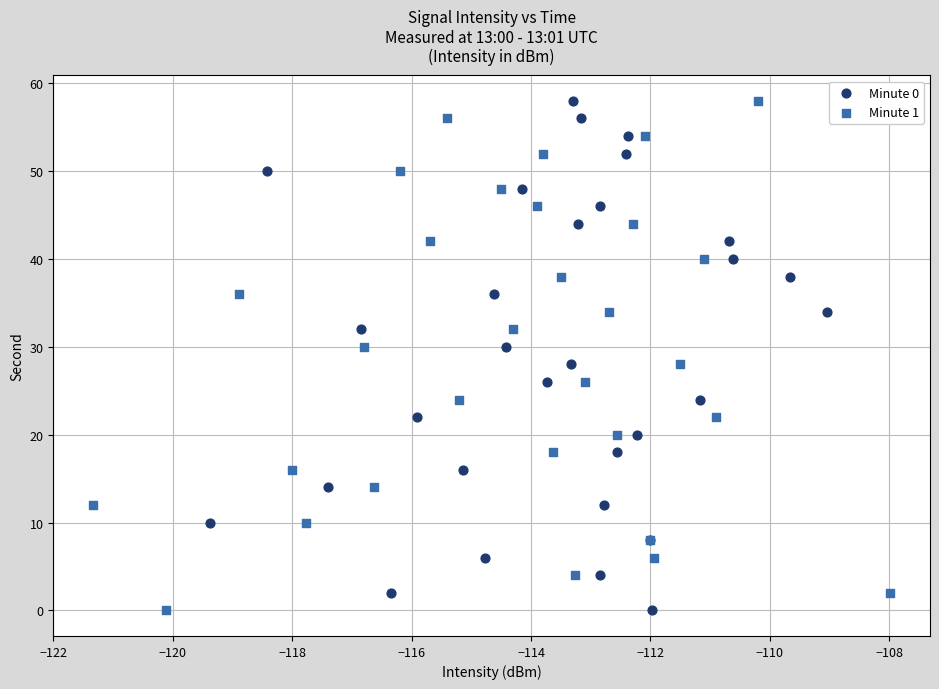

What are all the series names shown in the legend?

Minute 0, Minute 1